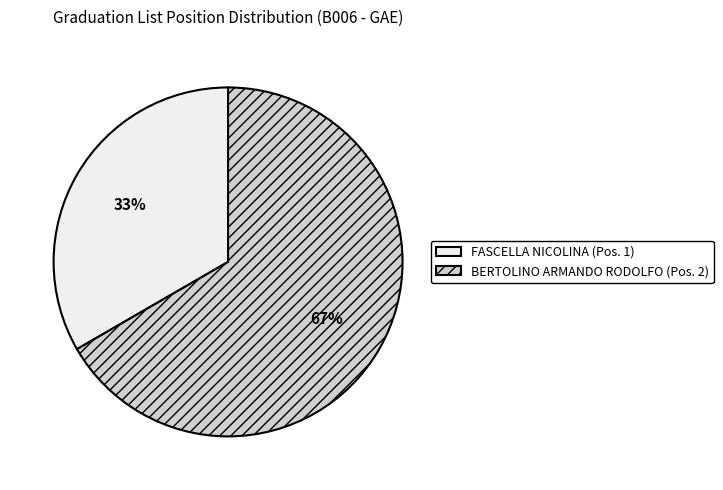

What percentage is the BERTOLINO ARMANDO RODOLFO slice, to the nearest percent?

67%